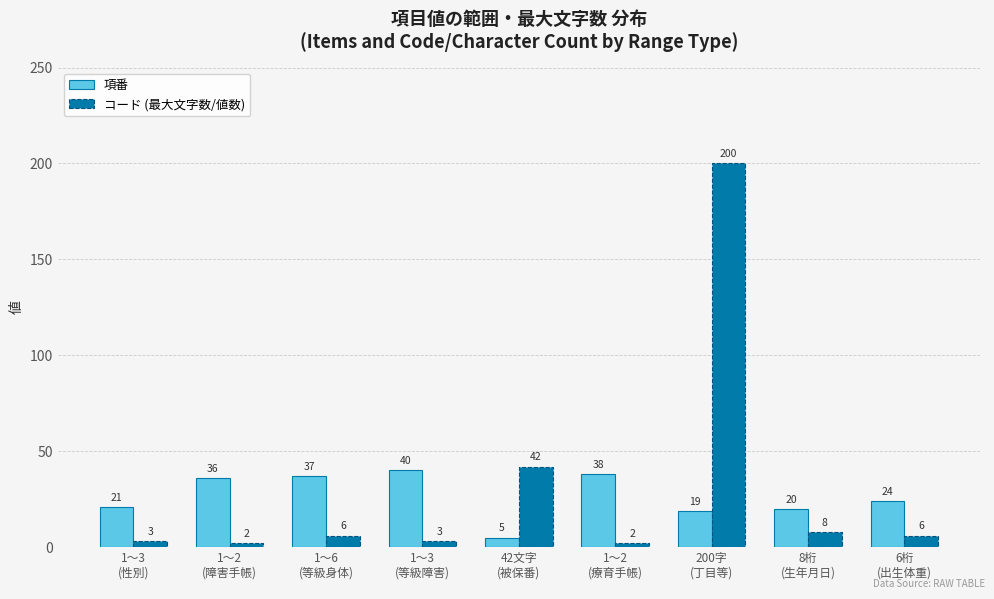

What is the label of the 9th bar from the left?

6桁
(出生体重)